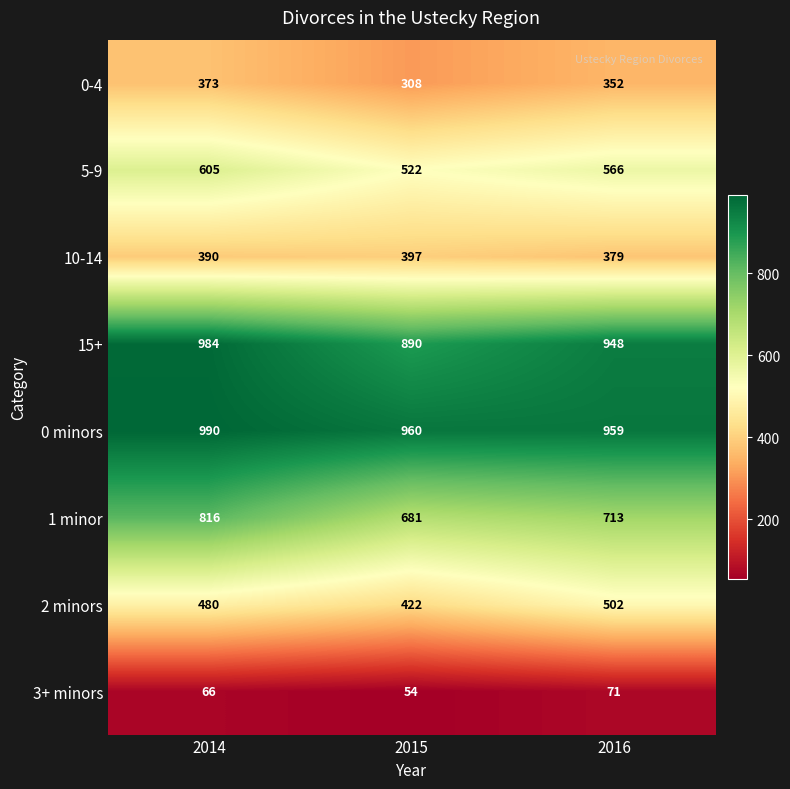

What is the greatest value displayed?

990